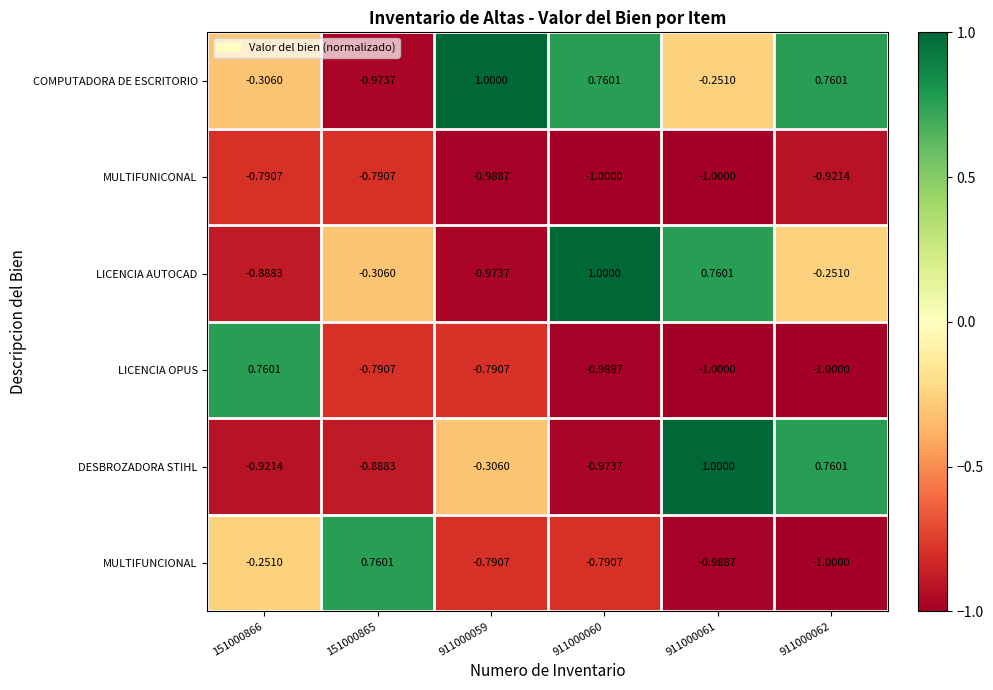

Which series has the largest total across all categories?

COMPUTADORA DE ESCRITORIO